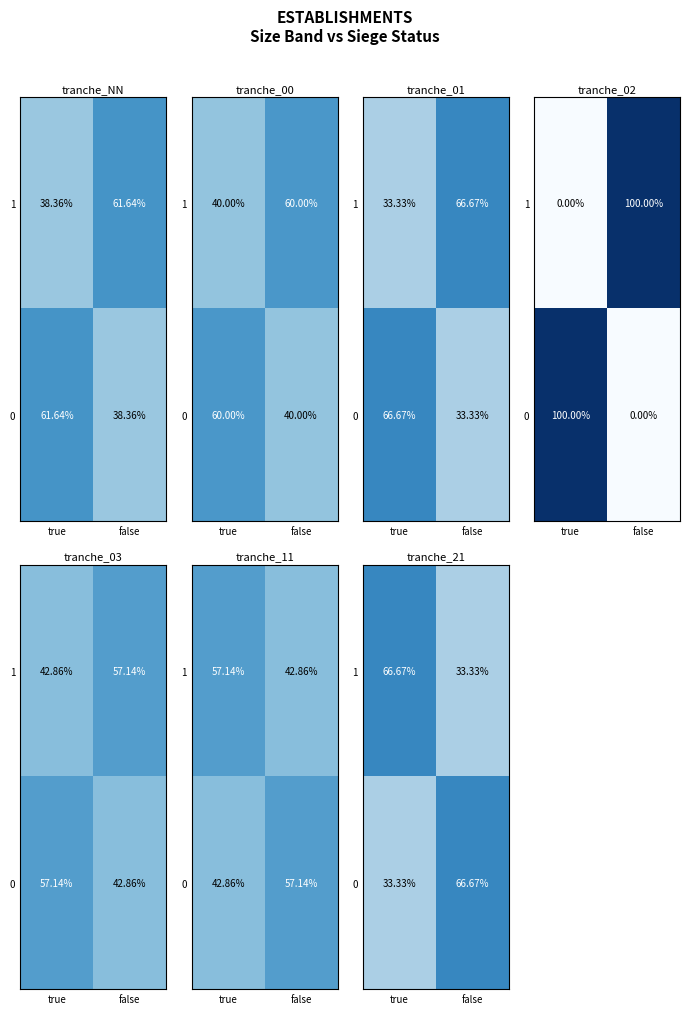

Where does the 1 series first go above 66?

true